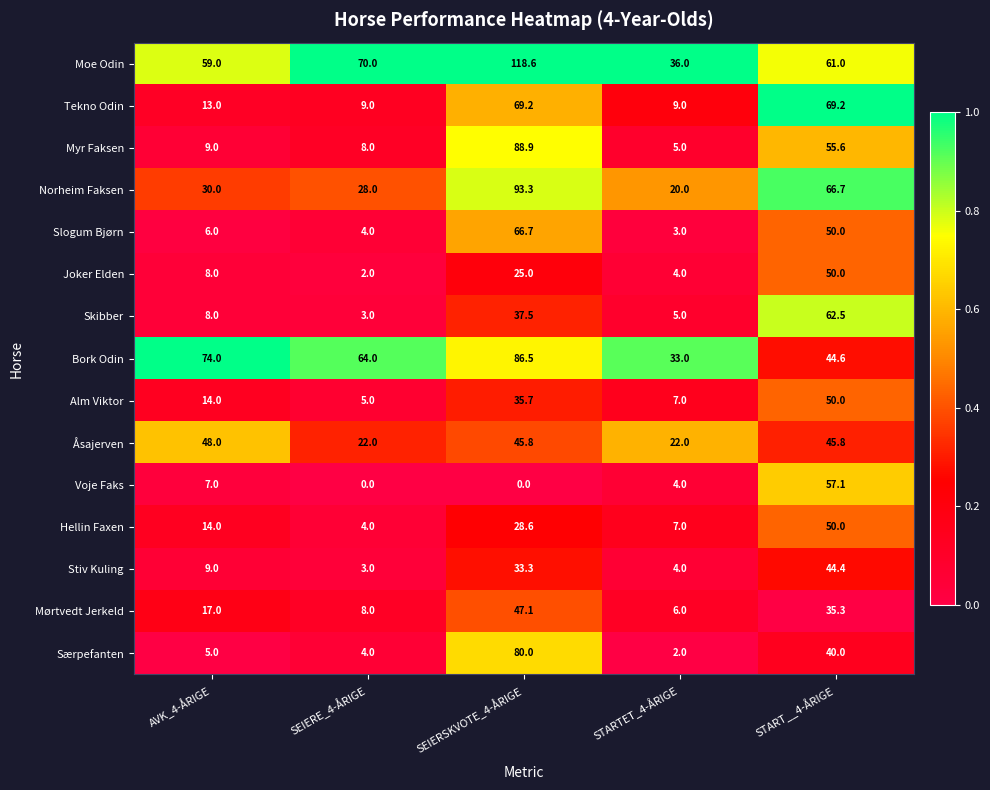

True or false: Voje Faks has a value of 57.1 at START__4-ÅRIGE.

True